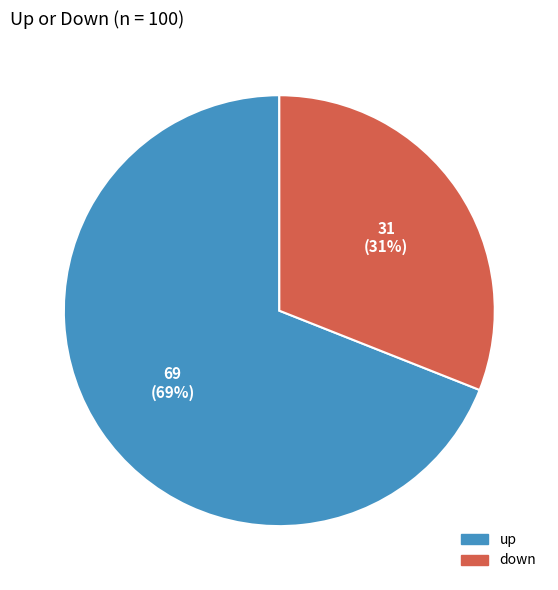

Which category has the biggest portion of the pie?

up